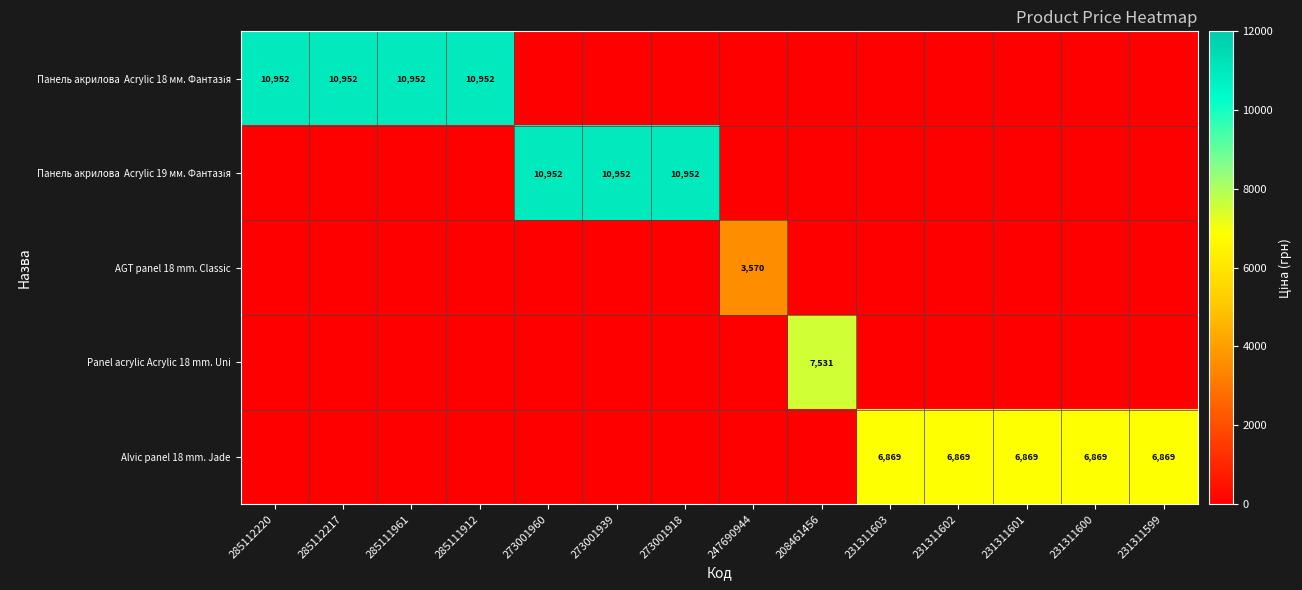

The value of Alvic panel 18 mm. Jade at 231311602 is 10245. True or false?

False